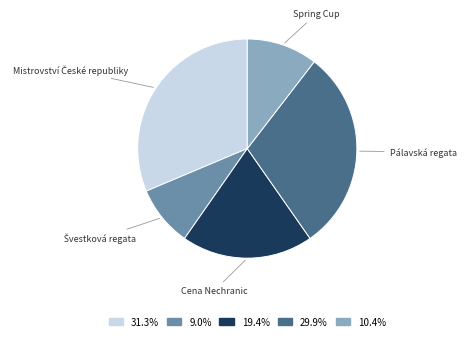

Between Pálavská regata and Cena Nechranic, which is larger?

Pálavská regata